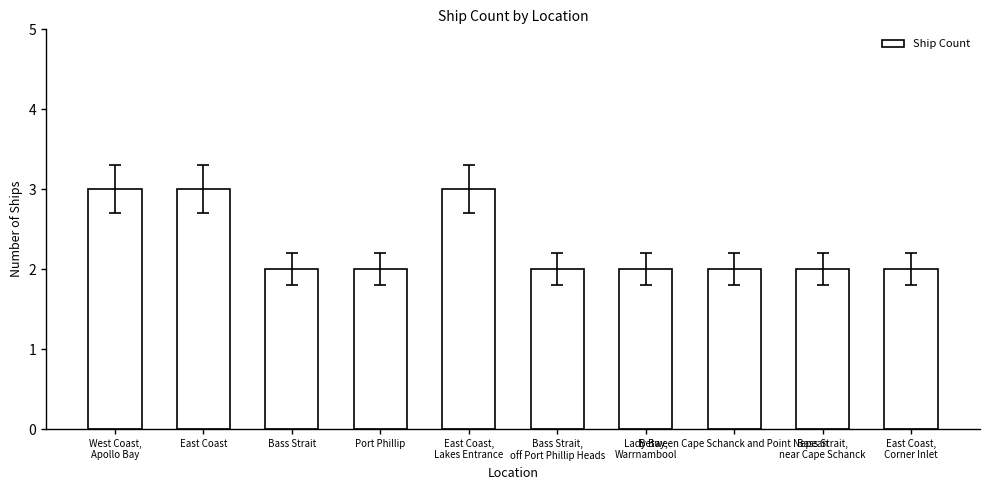

What is the value of the 6th bar from the left?

2